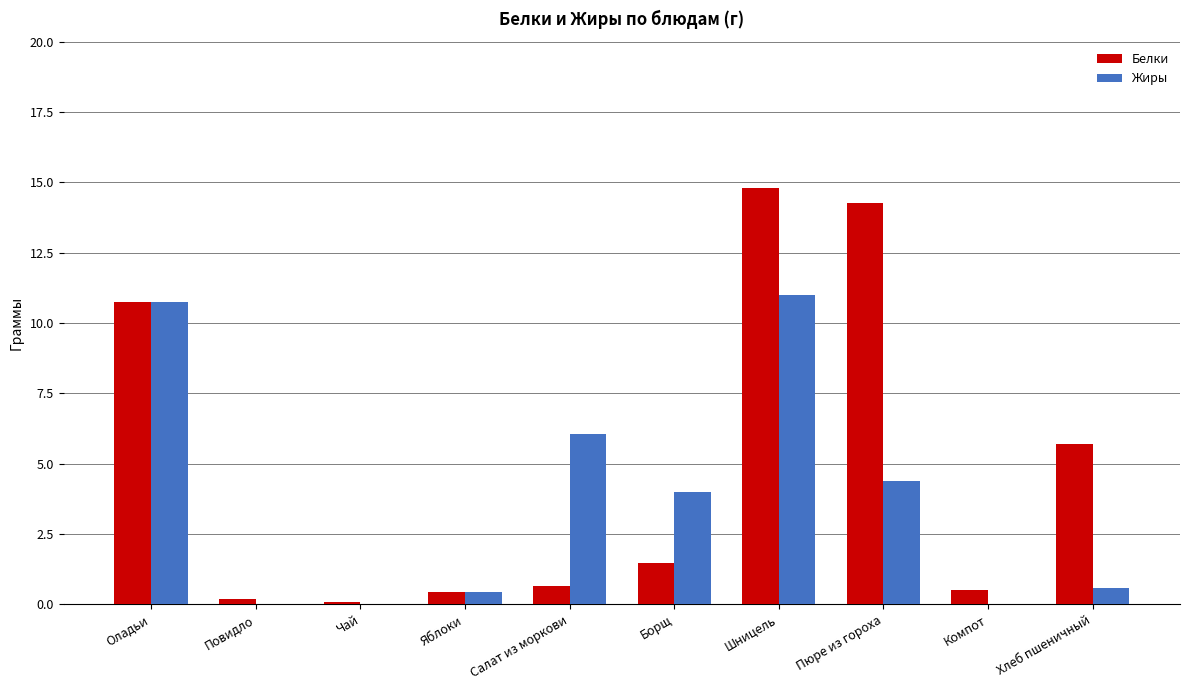

What is the total value across all series at Салат из моркови?

6.7